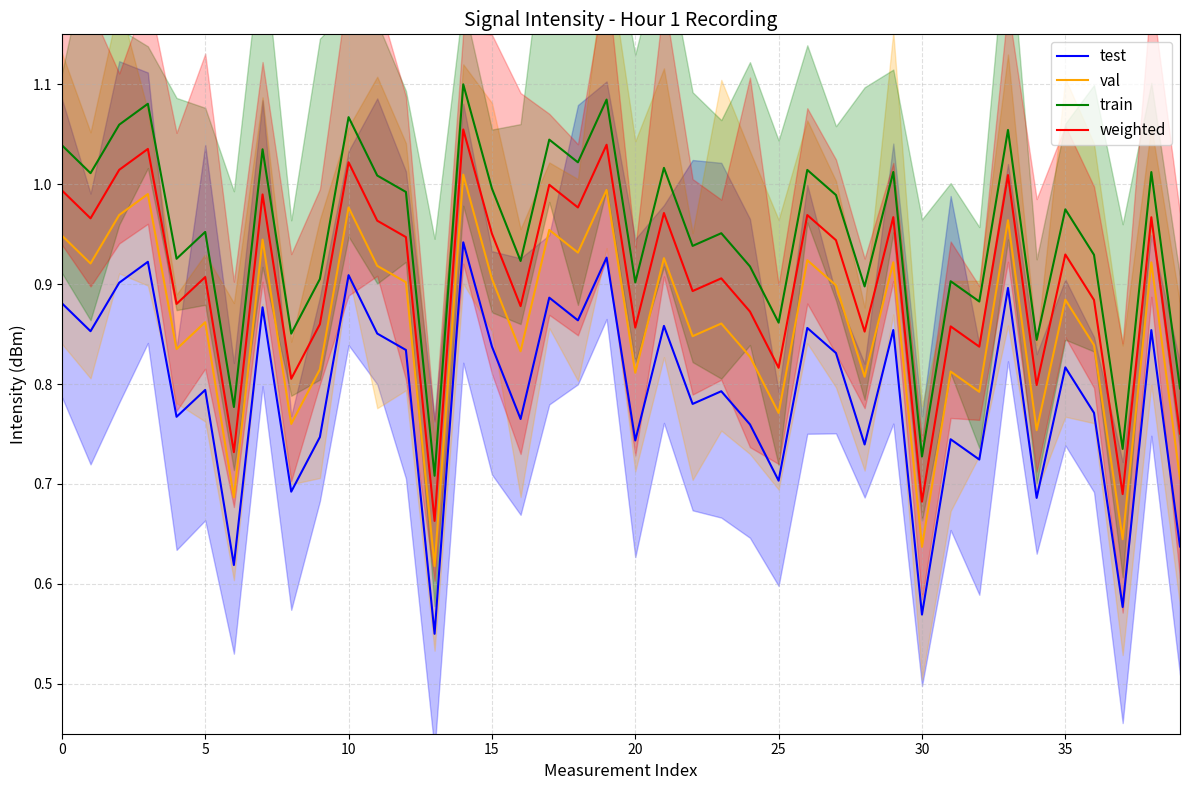

How many interior local valleys does the weighted series have?

15